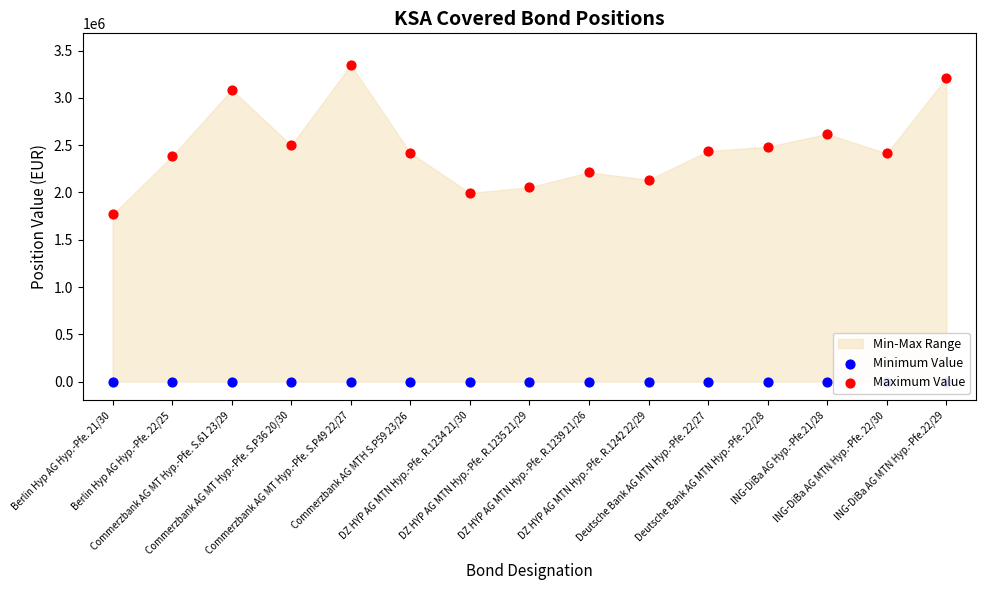

What is the total value across all series at Commerzbank AG MT Hyp.-Pfe. S.61 23/29?

3087838.5